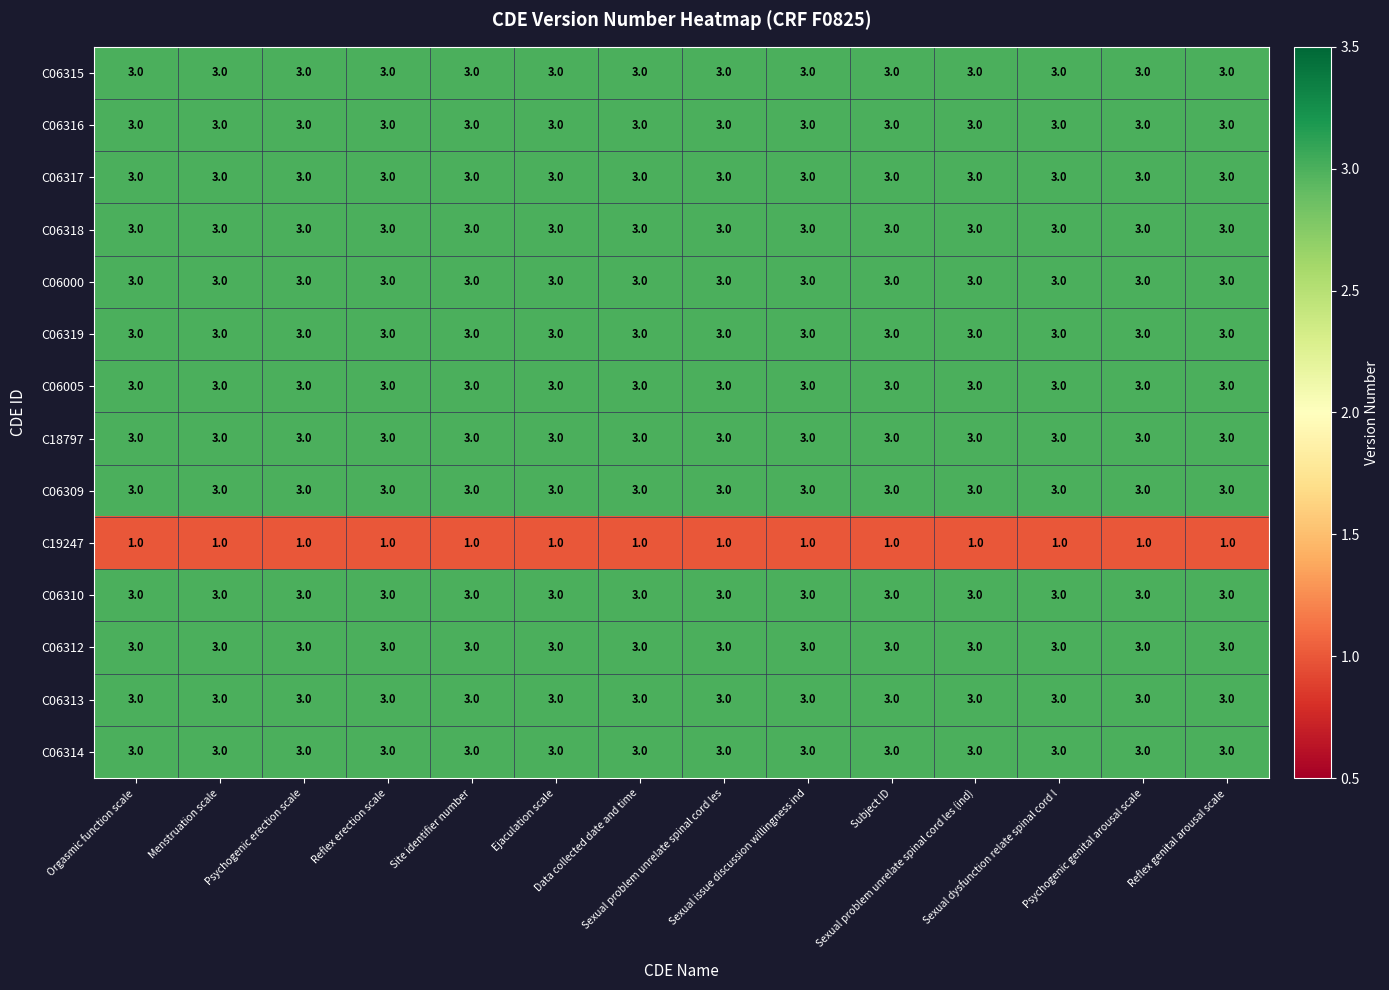

At how many categories does at least one series exceed 2?

14